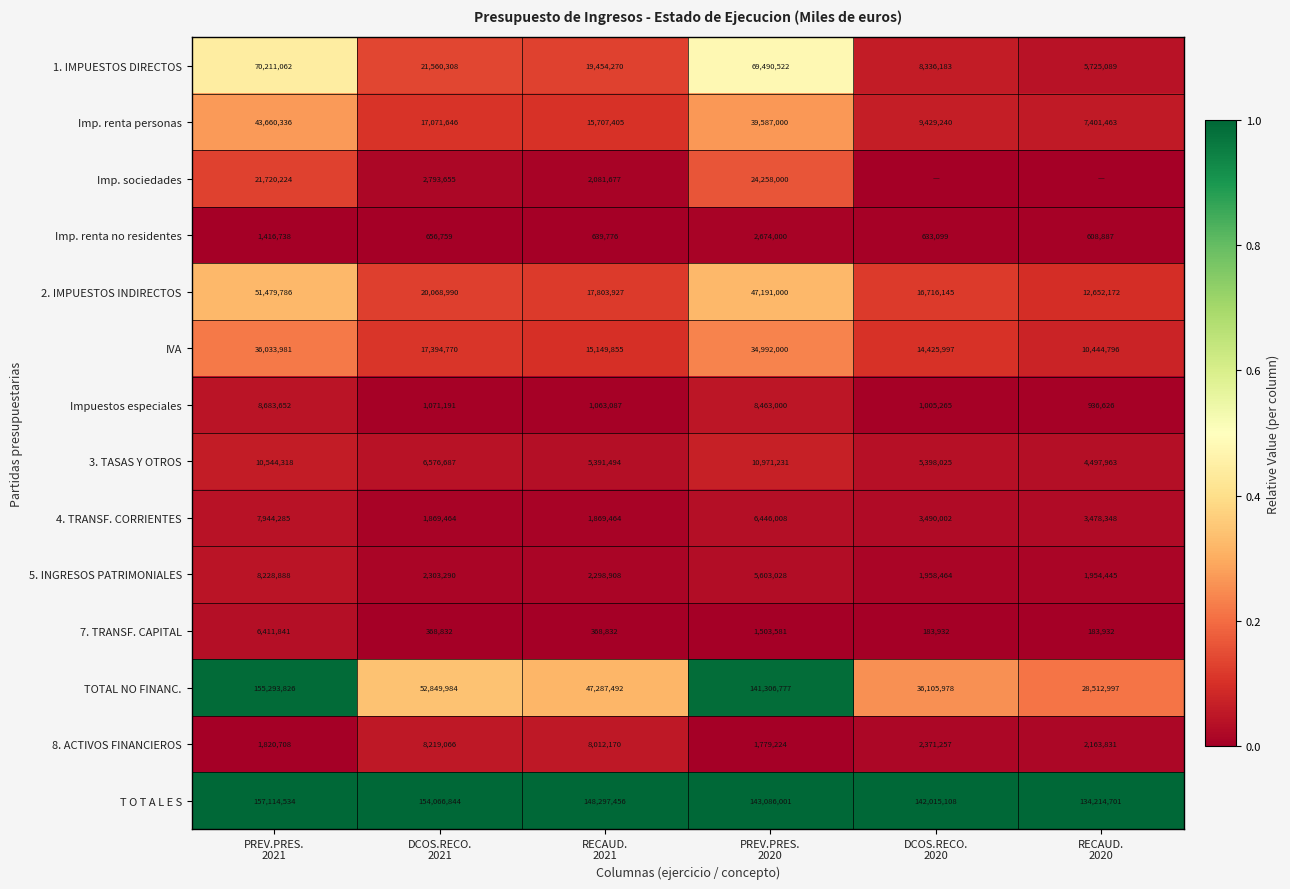

What is the lowest value of the TOTAL NO FINANC. series?

28512997